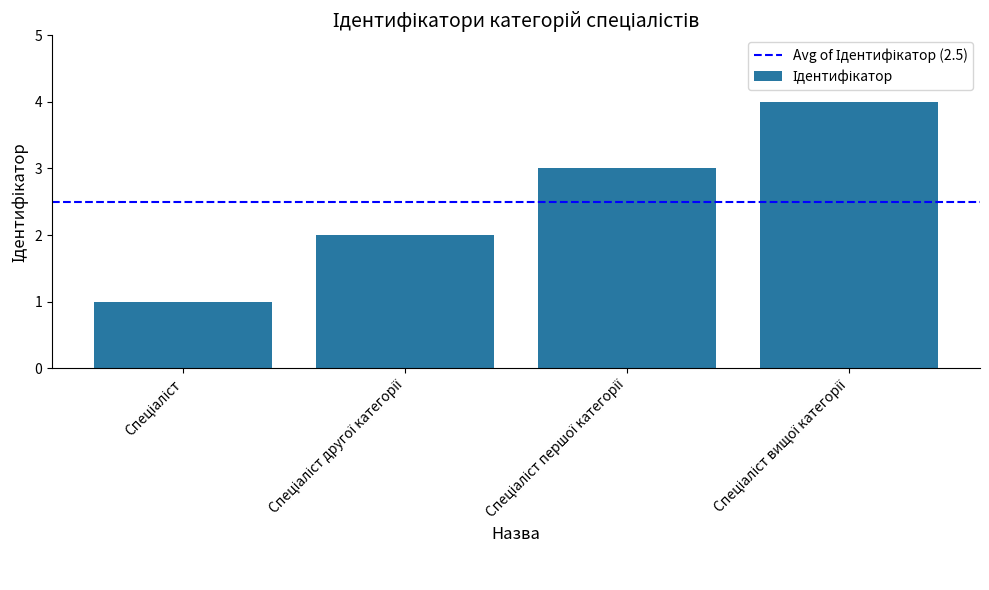

What is the sum of all values?

10